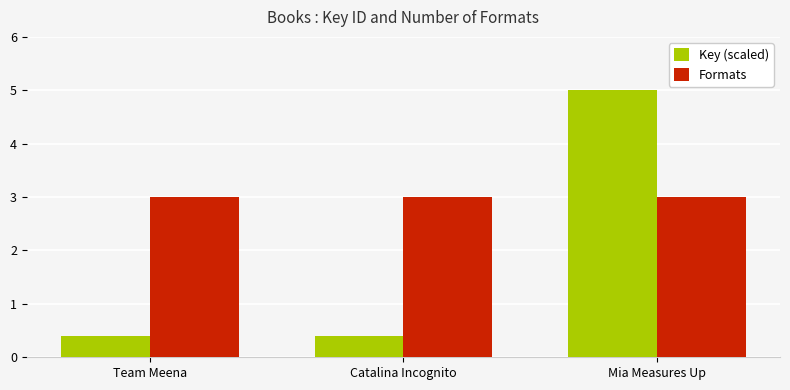

Which series has the largest range (max minus min)?

Key (scaled)